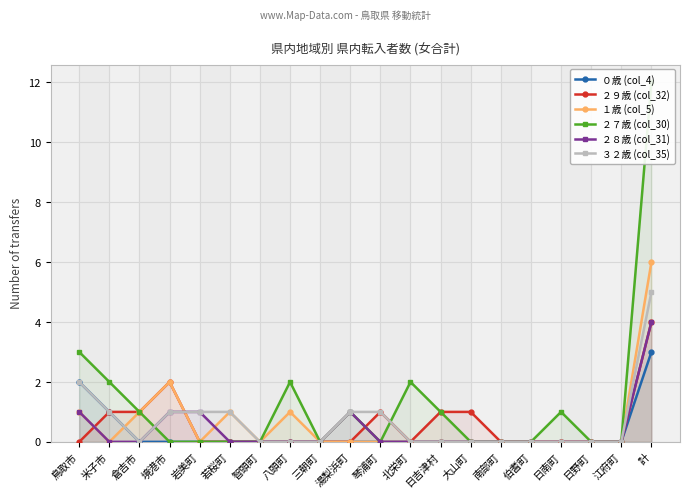

Reading right to left, what are all the values shown in this chart?

０歳 (col_4): 3	0	0	0	0	0	0	0	0	0	0	0	0	0	0	0	0	0	1	2
２９歳 (col_32): 4	0	0	0	0	0	1	1	0	1	0	0	0	0	0	0	2	1	1	0
１歳 (col_5): 6	0	0	0	0	0	0	0	0	0	0	0	1	0	1	0	2	1	0	1
２７歳 (col_30): 12	0	0	1	0	0	0	1	2	0	1	0	2	0	0	0	0	1	2	3
２８歳 (col_31): 4	0	0	0	0	0	0	0	0	0	1	0	0	0	0	1	1	0	0	1
３２歳 (col_35): 5	0	0	0	0	0	0	0	0	1	1	0	0	0	1	1	1	0	1	2